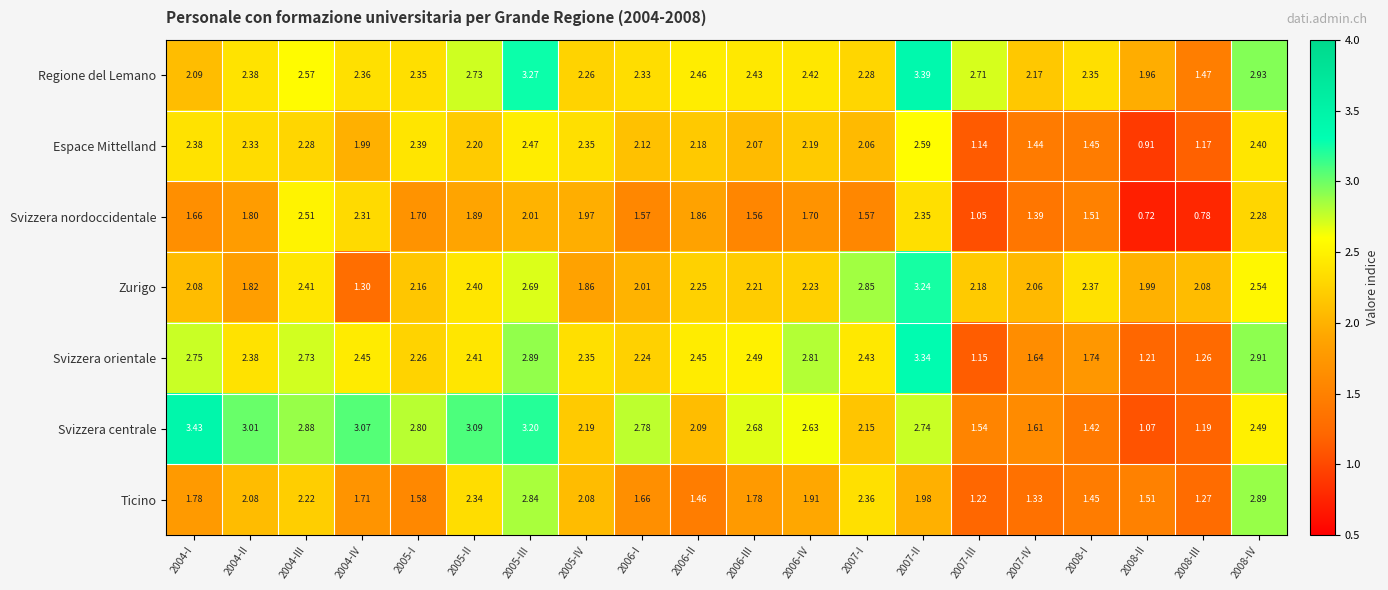

Rank the series by their maximum value, from highest to lowest.

Svizzera centrale, Regione del Lemano, Svizzera orientale, Zurigo, Ticino, Espace Mittelland, Svizzera nordoccidentale